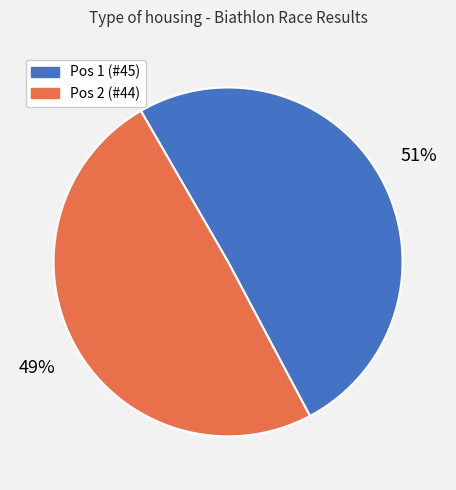

Rank the categories by value from highest to lowest.

Pos 1 (#45), Pos 2 (#44)